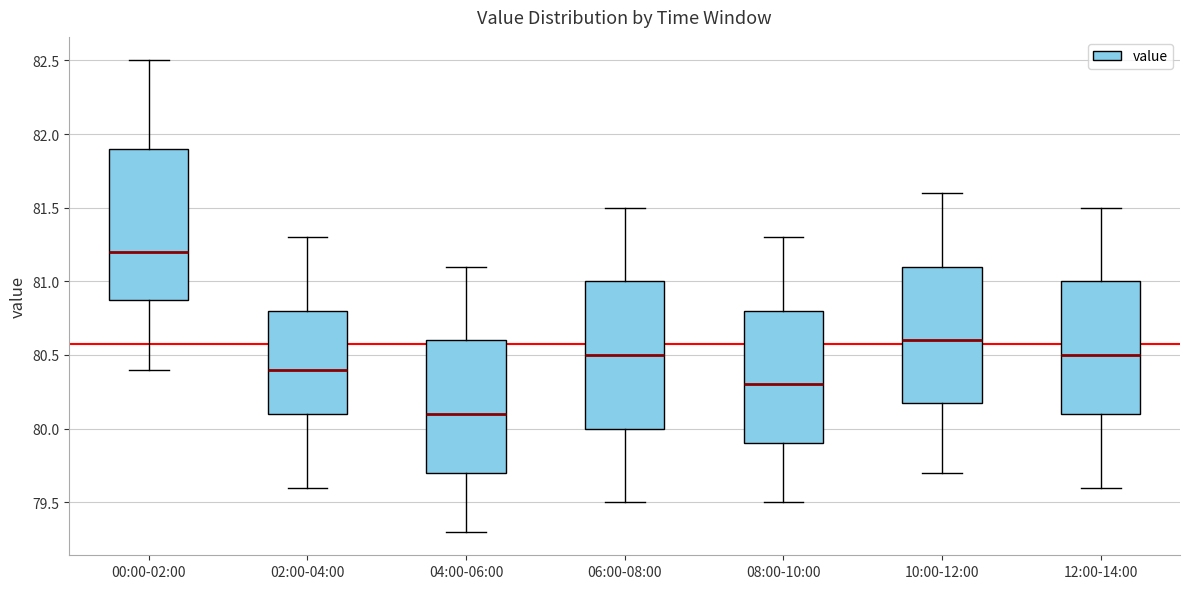

Reading left to right, transcribe this box plot: for each box, give where its median line is, the range the box spans, and where its two whiskers end, as read against the y-axis. The values are not printed on the chart, so give them approximately, as read against the axis.

00:00-02:00: median 81.2, box 80.9 to 81.9, whiskers 80.4 to 82.5
02:00-04:00: median 80.4, box 80.1 to 80.8, whiskers 79.6 to 81.3
04:00-06:00: median 80.1, box 79.7 to 80.6, whiskers 79.3 to 81.1
06:00-08:00: median 80.5, box 80.0 to 81.0, whiskers 79.5 to 81.5
08:00-10:00: median 80.3, box 79.9 to 80.8, whiskers 79.5 to 81.3
10:00-12:00: median 80.6, box 80.2 to 81.1, whiskers 79.7 to 81.6
12:00-14:00: median 80.5, box 80.1 to 81.0, whiskers 79.6 to 81.5